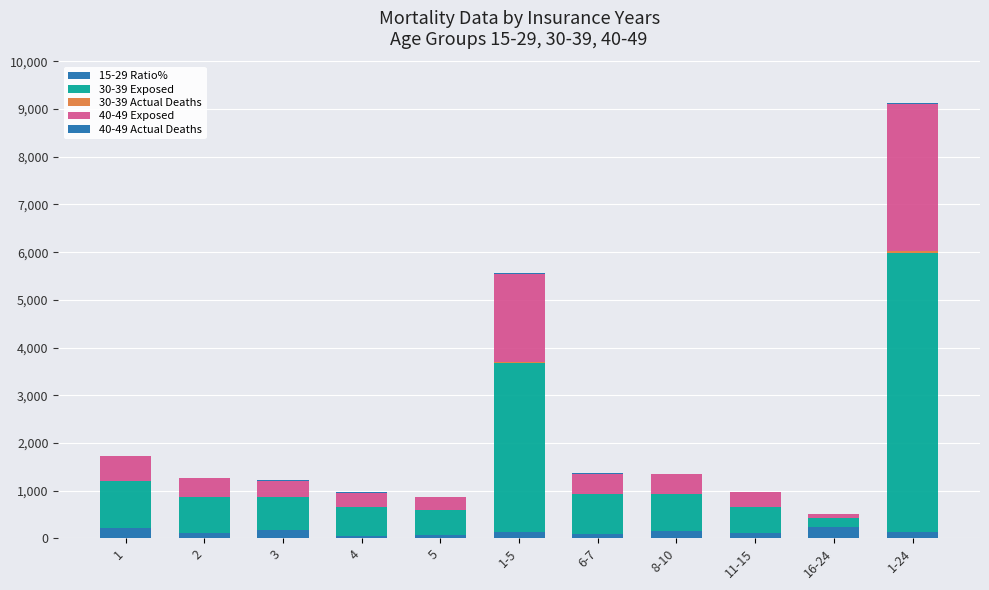

Where does the 30-39 Exposed series first go above 760?

1